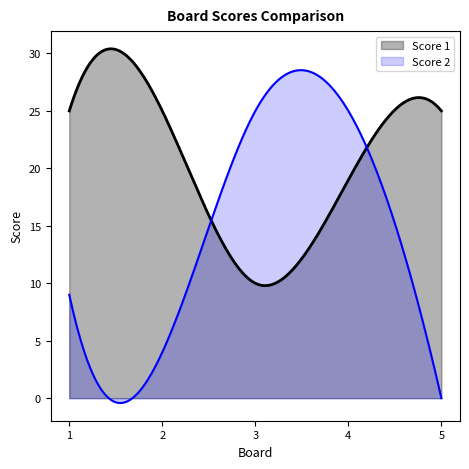

At which category does the chart reach its minimum across all series?

5